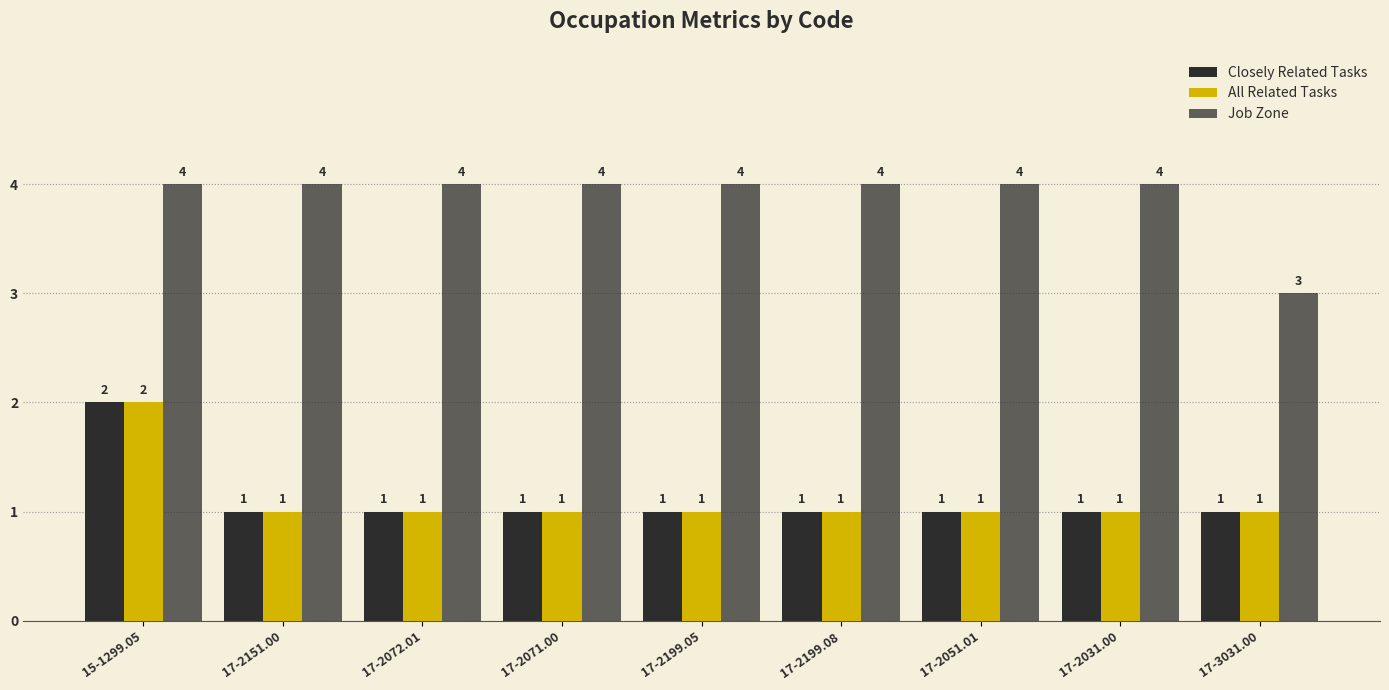

What is the minimum value shown in the chart?

1